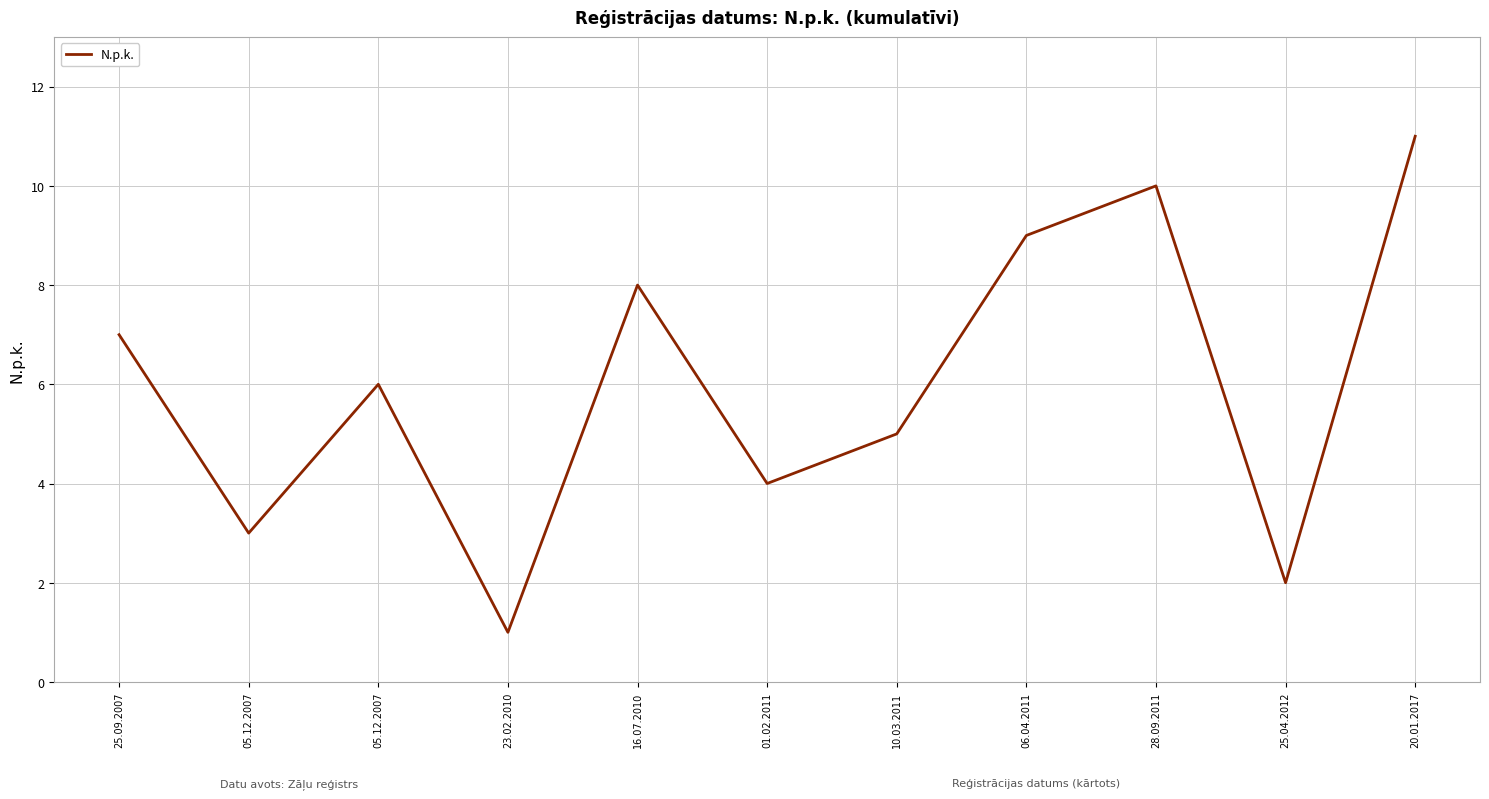

Is it true that the value at 05.12.2007 is 1?

False